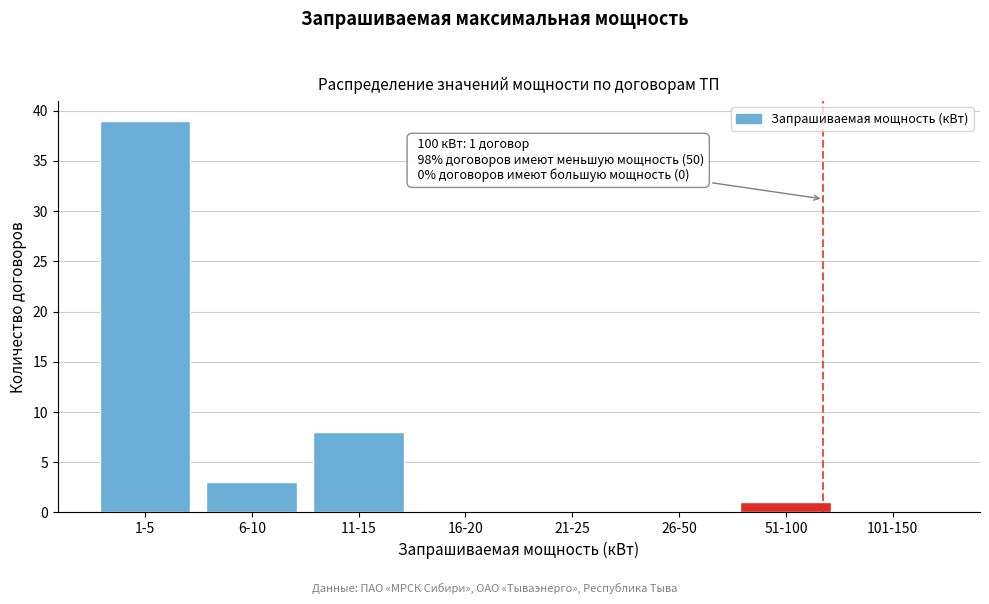

Reading left to right, extract all data points from this chart.

1-5=39	6-10=3	11-15=8	16-20=0	21-25=0	26-50=0	51-100=1	101-150=0